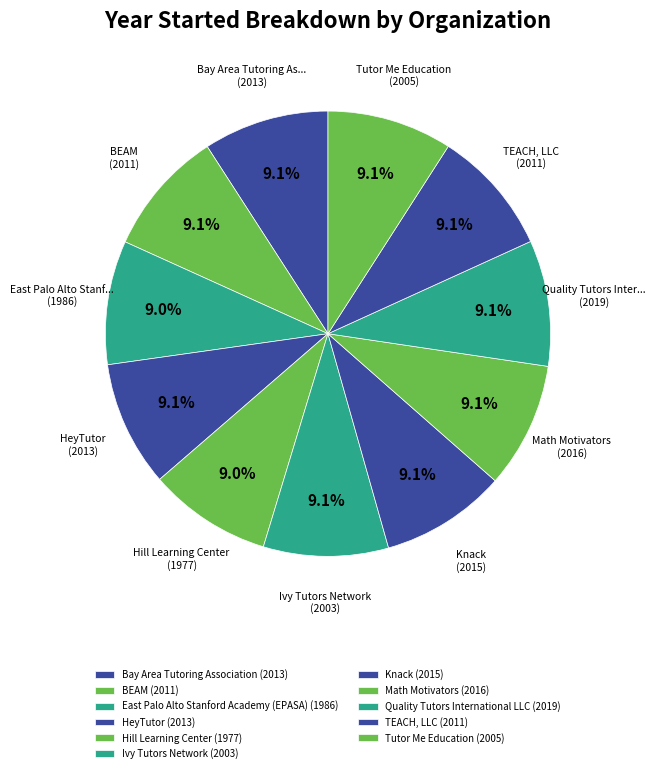

True or false: East Palo Alto Stanford Academy (EPASA) accounts for 16% of the total.

False